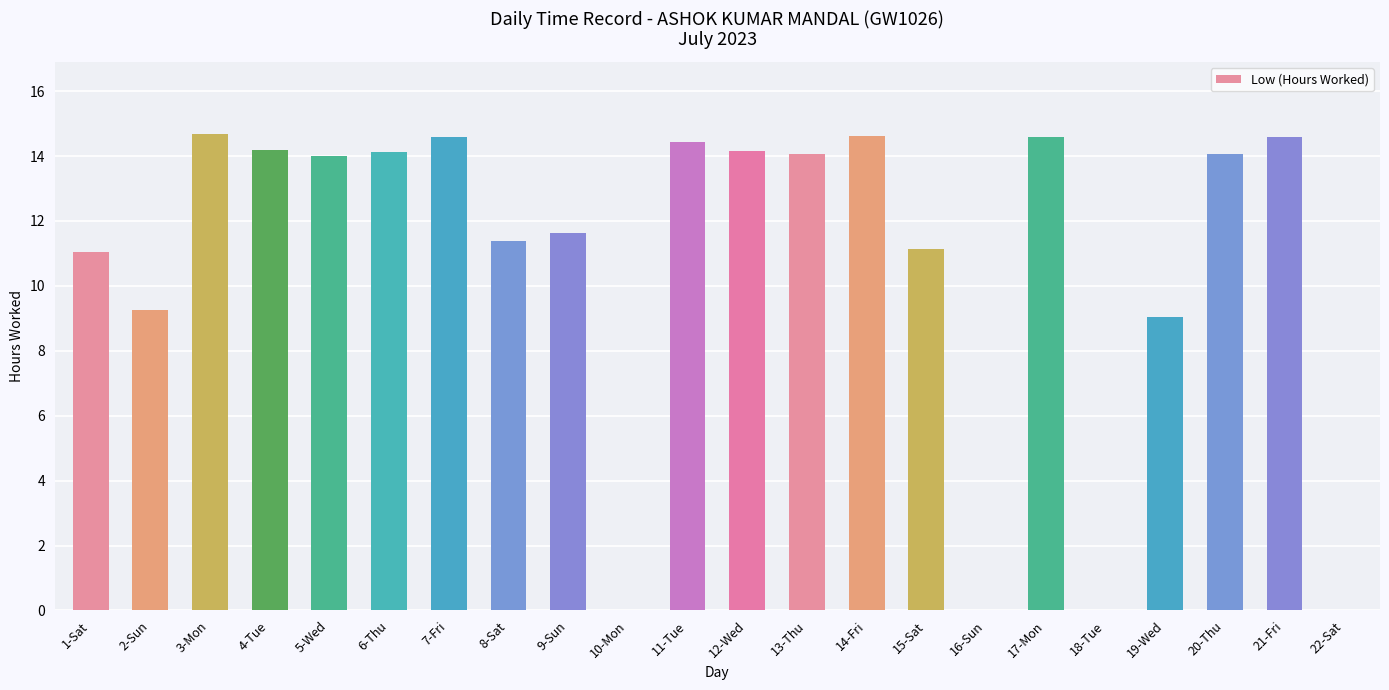

How many data points does each series have?

22